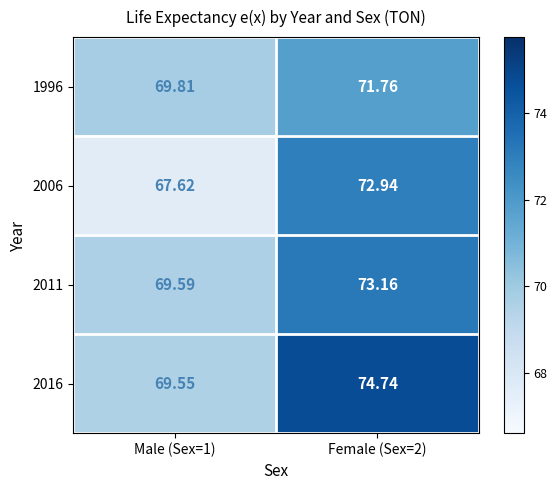

Is the value of 2016 at Male (Sex=1) greater than the value of 2011 at Male (Sex=1)?

No